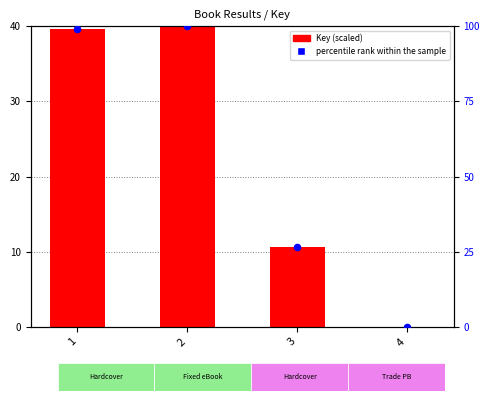

At which category is the sum across all series the highest?

2